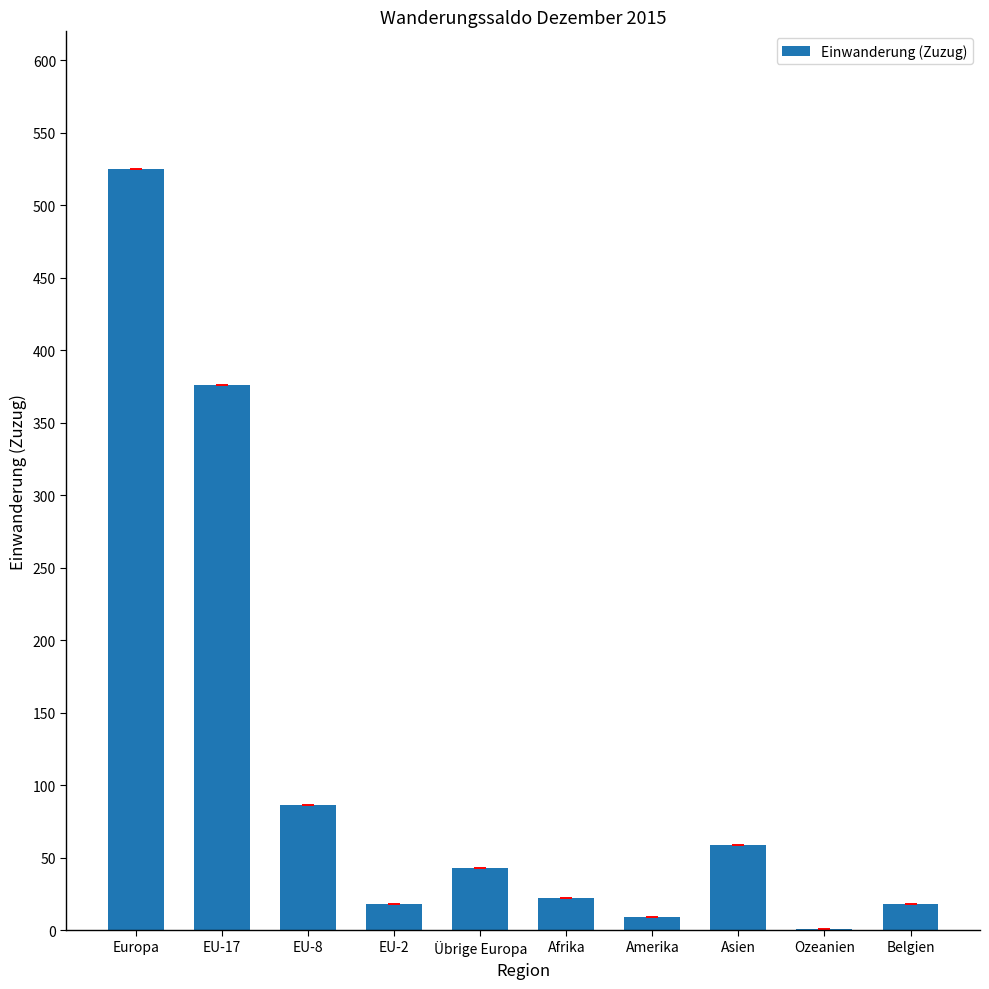

Reading left to right, extract all data points from this chart.

Europa=525	EU-17=376	EU-8=86	EU-2=18	Übrige Europa=43	Afrika=22	Amerika=9	Asien=59	Ozeanien=1	Belgien=18